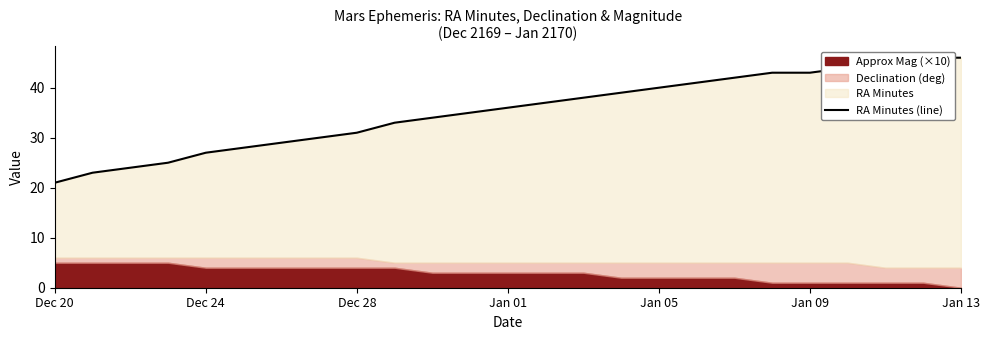

Where is the data nearest to the value 33?

9